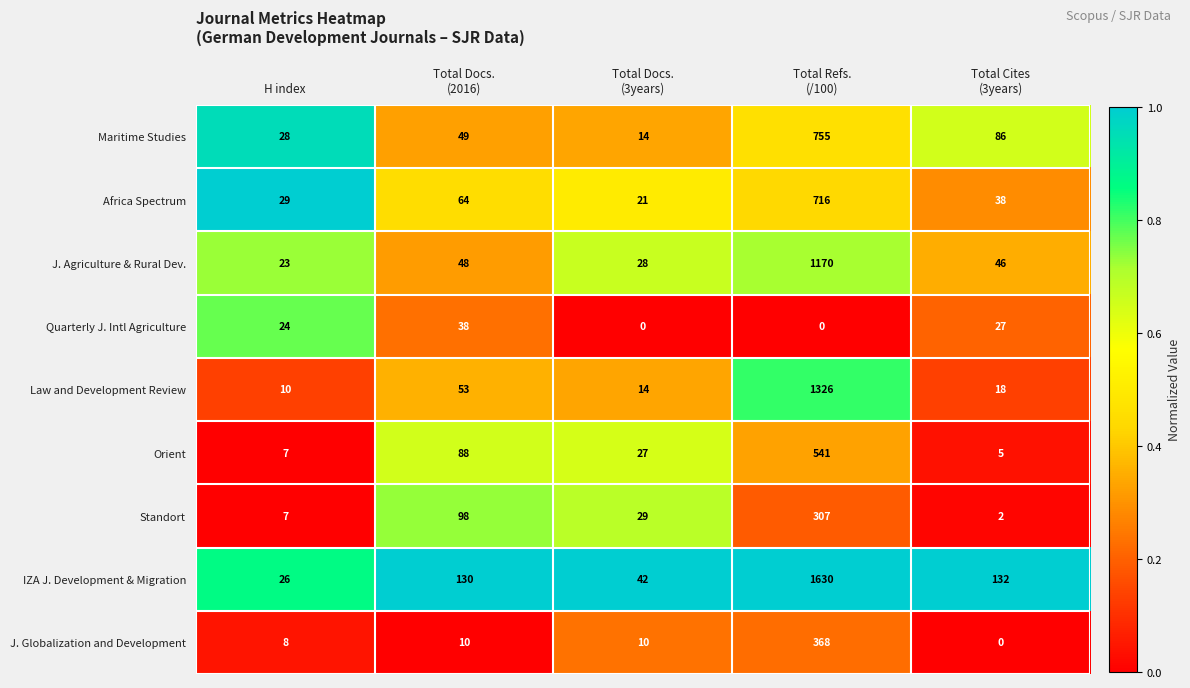

Rank the series by their maximum value, from lowest to highest.

Quarterly J. Intl Agriculture, Standort, J. Globalization and Development, Orient, Africa Spectrum, Maritime Studies, J. Agriculture & Rural Dev., Law and Development Review, IZA J. Development & Migration